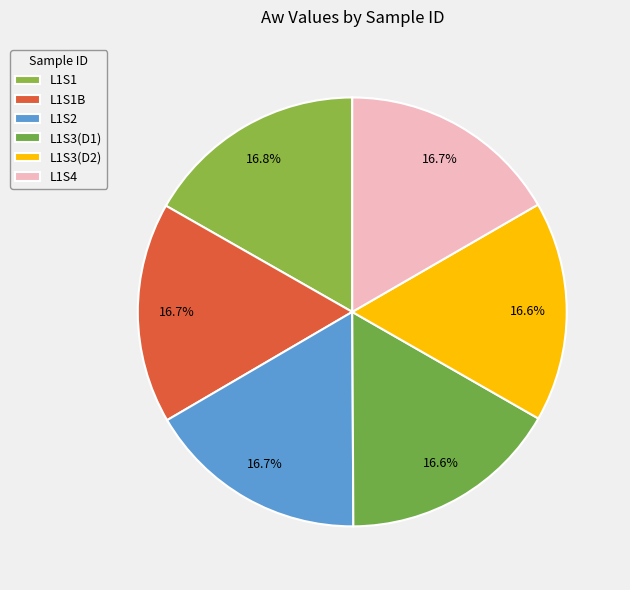

Do L1S3(D1) and L1S3(D2) together represent more than half of the pie?

No